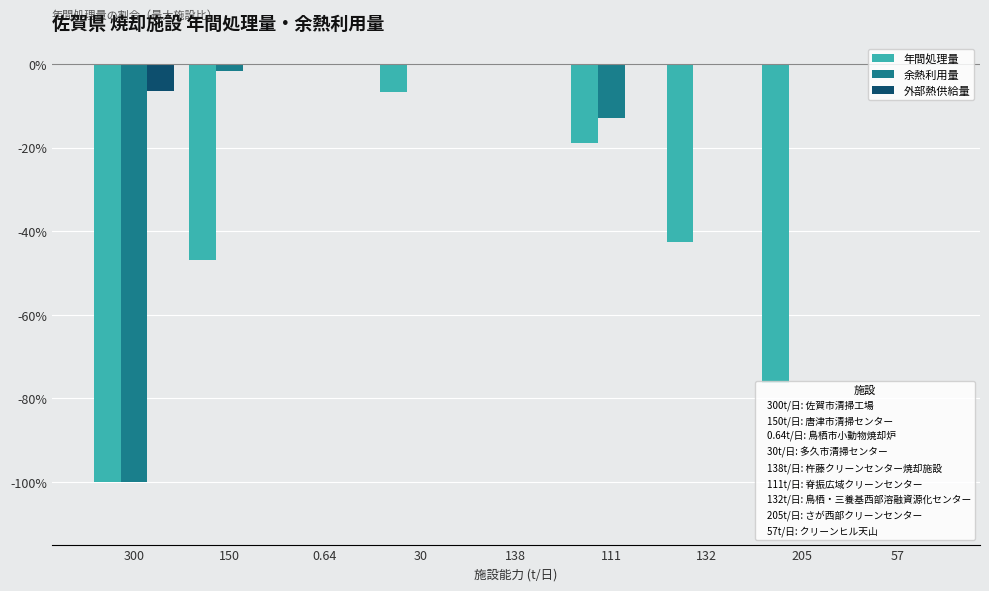

The value of 年間処理量 at 150 is -21.0. True or false?

False